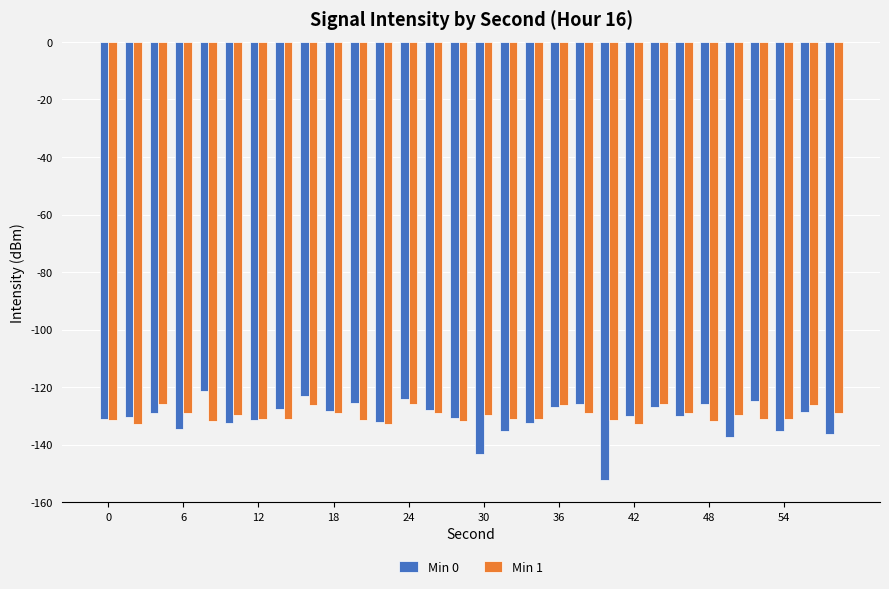

What is the highest value of the Min 0 series?

-121.3